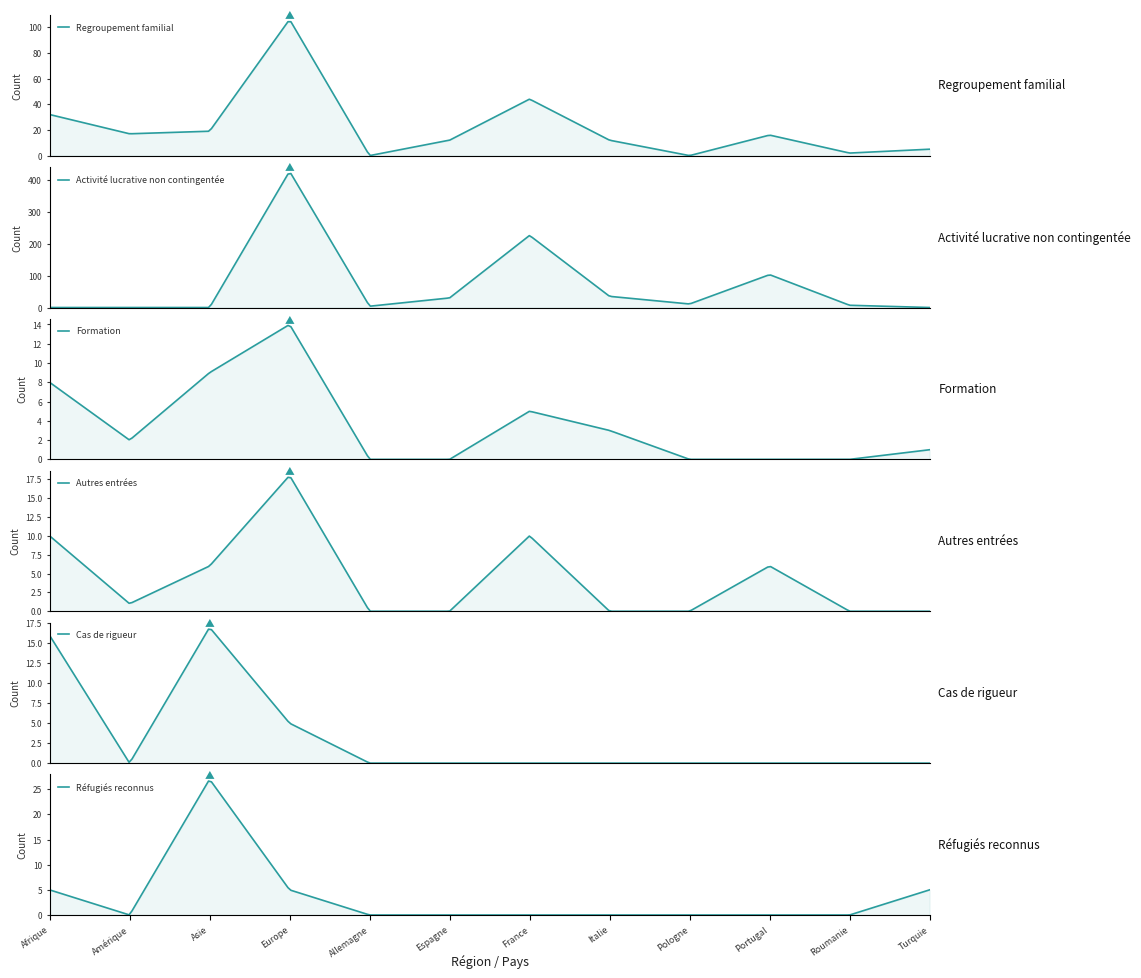

How many times do Activité lucrative non contingentée and Regroupement familial cross each other?

2